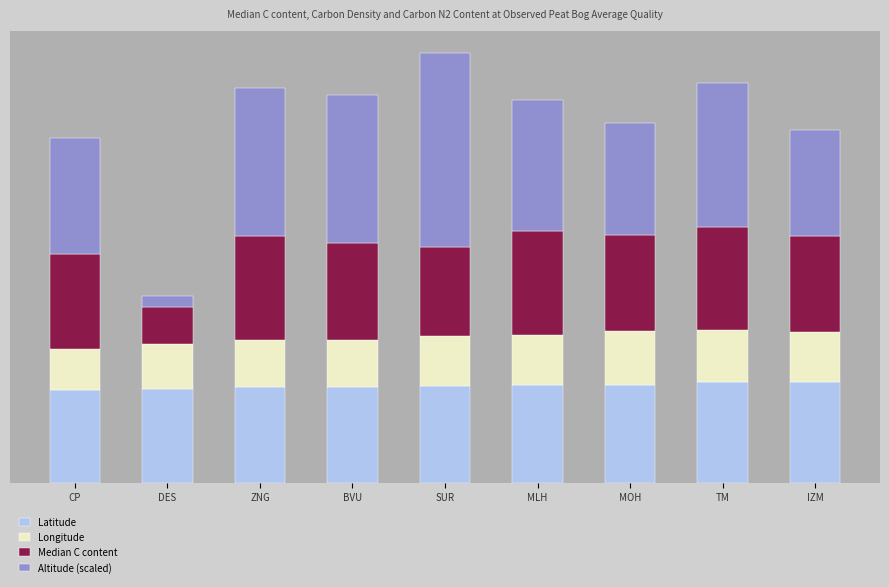

What are all the series names shown in the legend?

Latitude, Longitude, Median C content, Altitude (scaled)